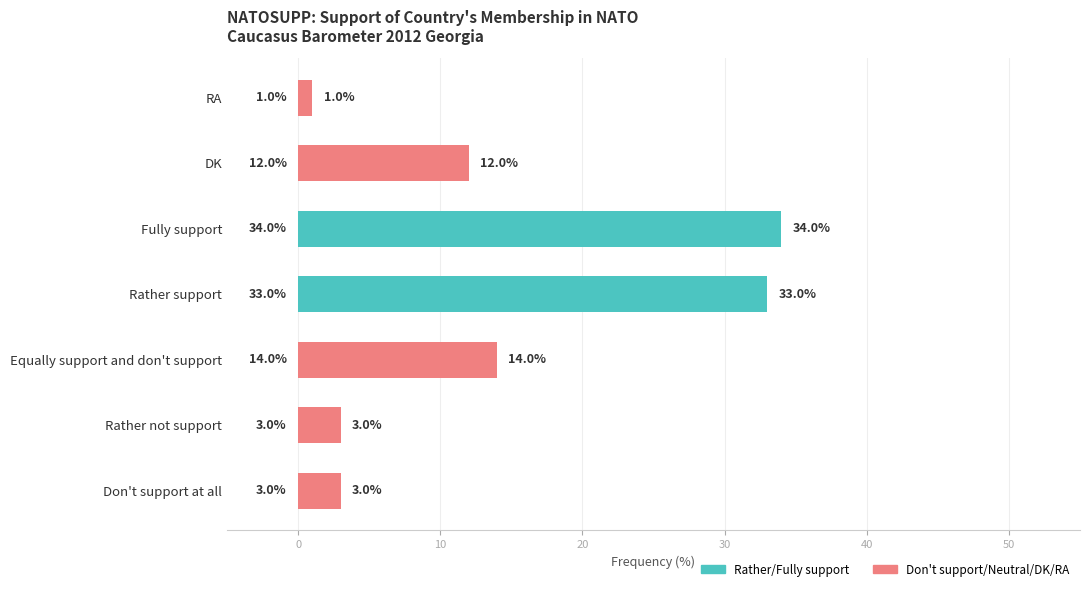

How many series are shown in this chart?

1